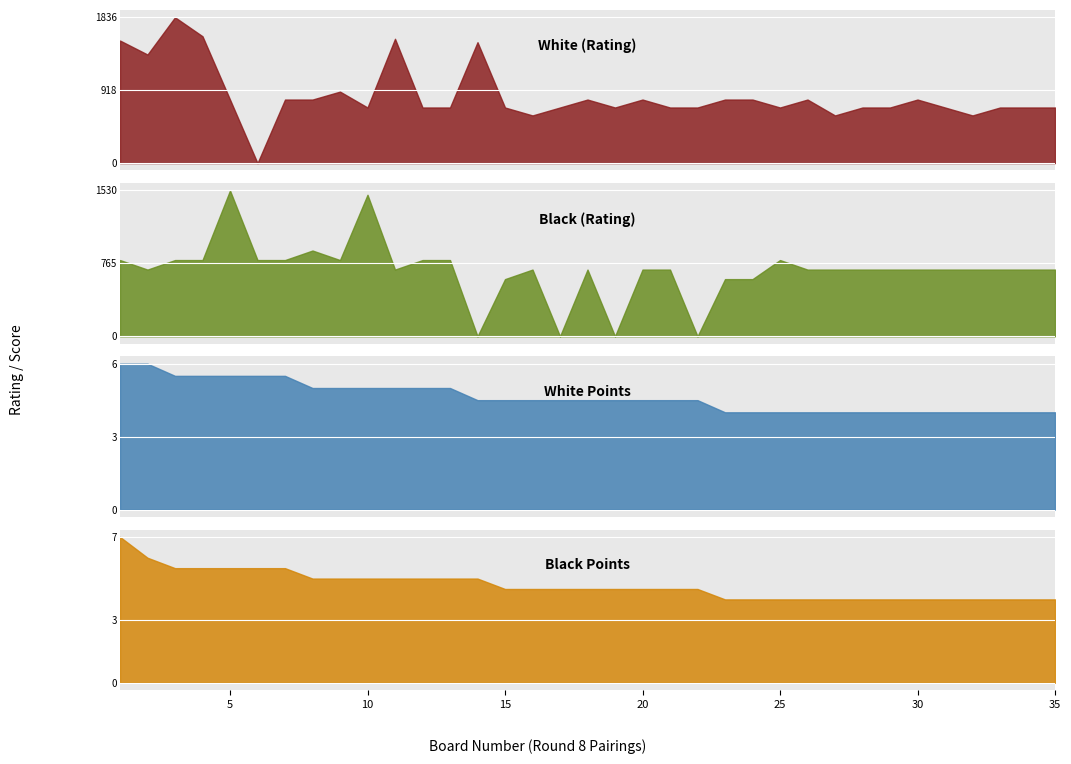

True or false: White (Rating) has a value of 1335.8 at 26.

False